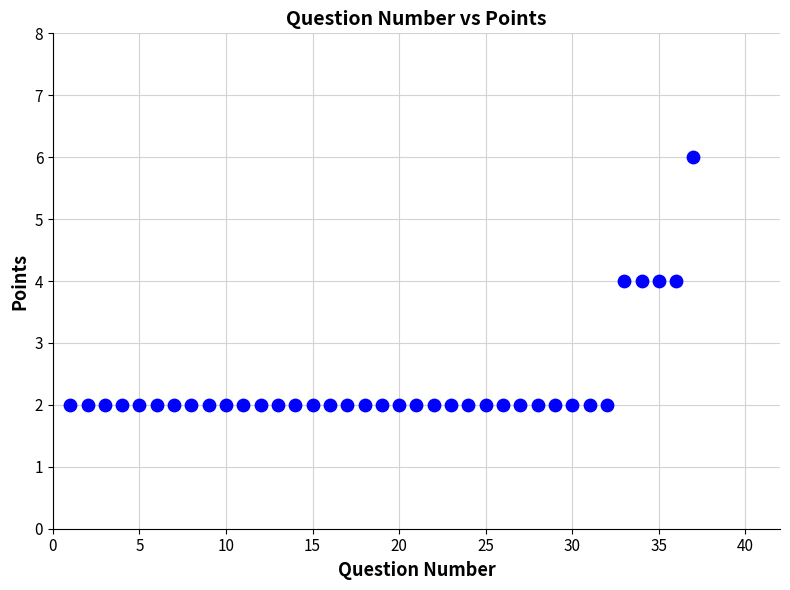

What is the range of Y values (max minus min)?

4